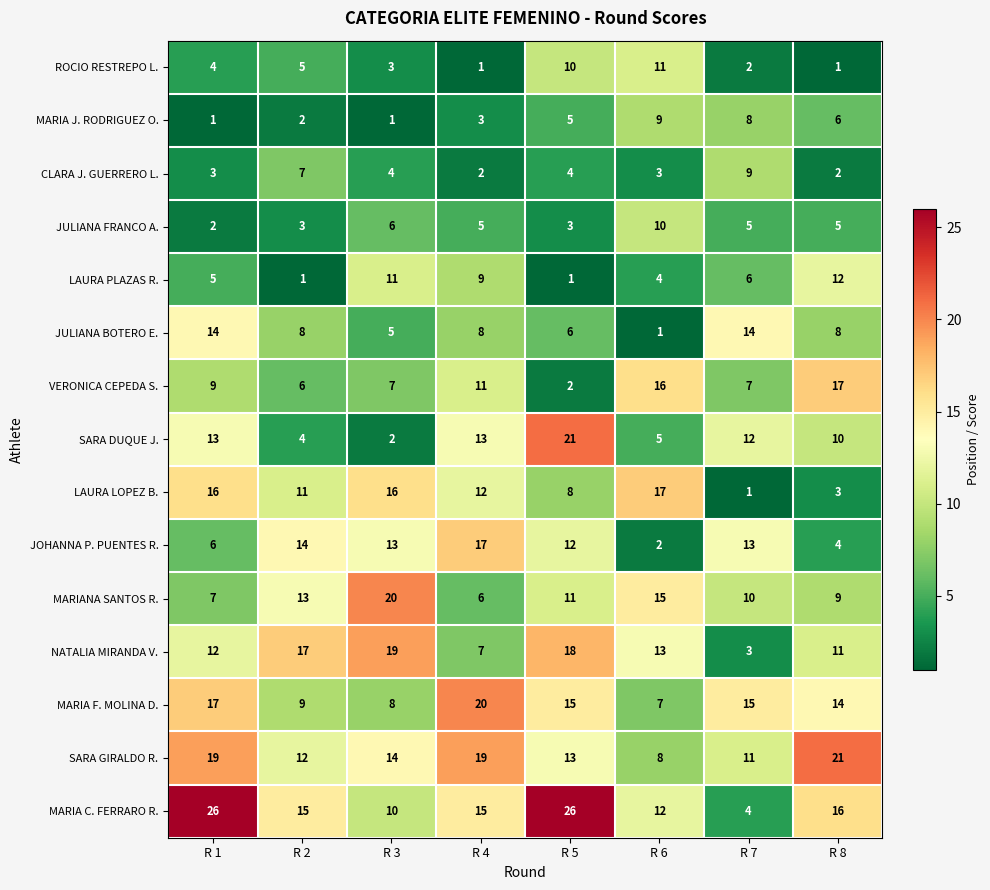

How many series are shown in this chart?

15